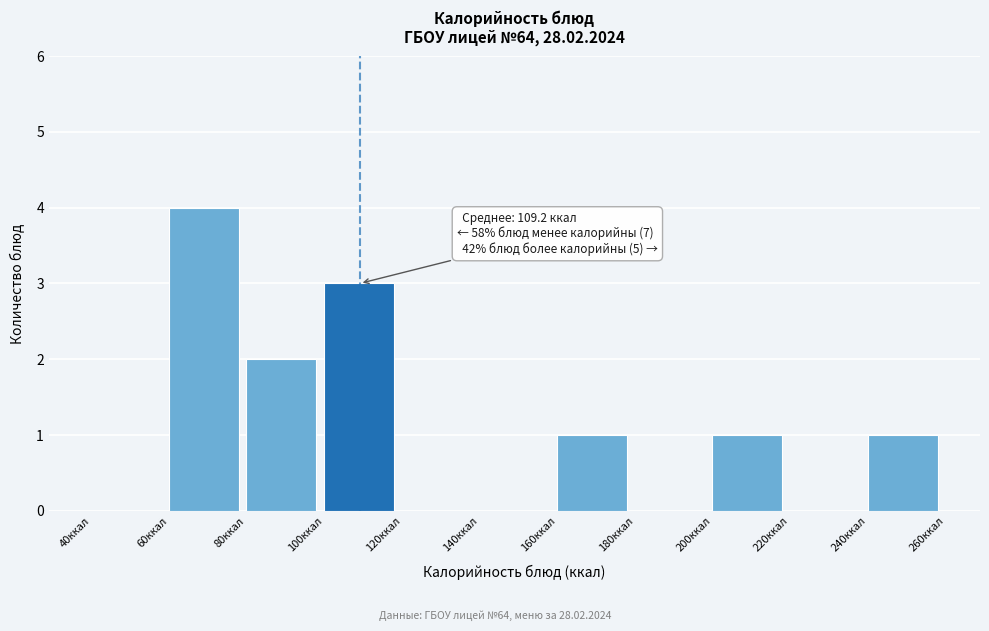

Over which range of the x-axis is the bar tallest?

60 to 80